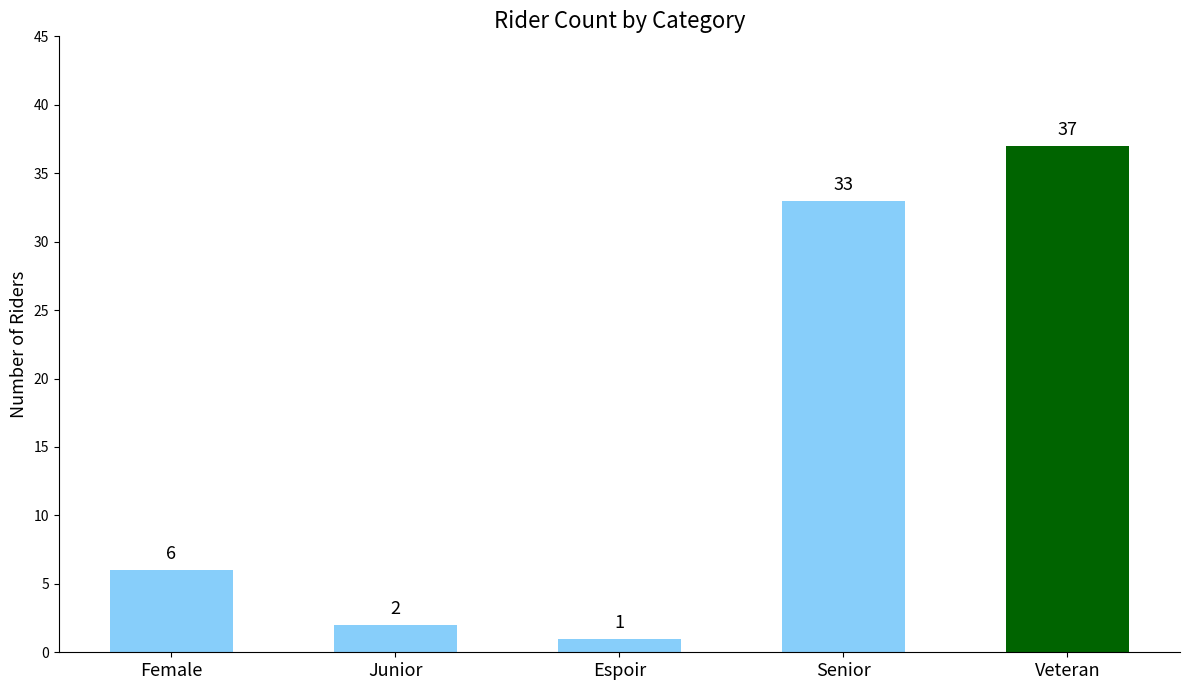

What is the sum of all values?

79